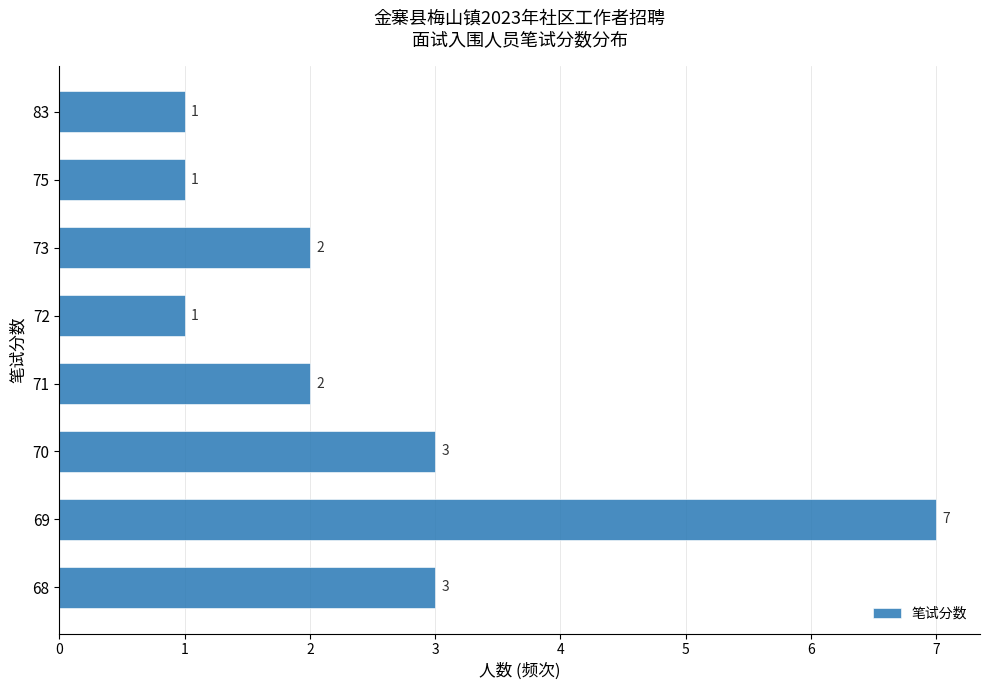

How many data points are less than 2?

3